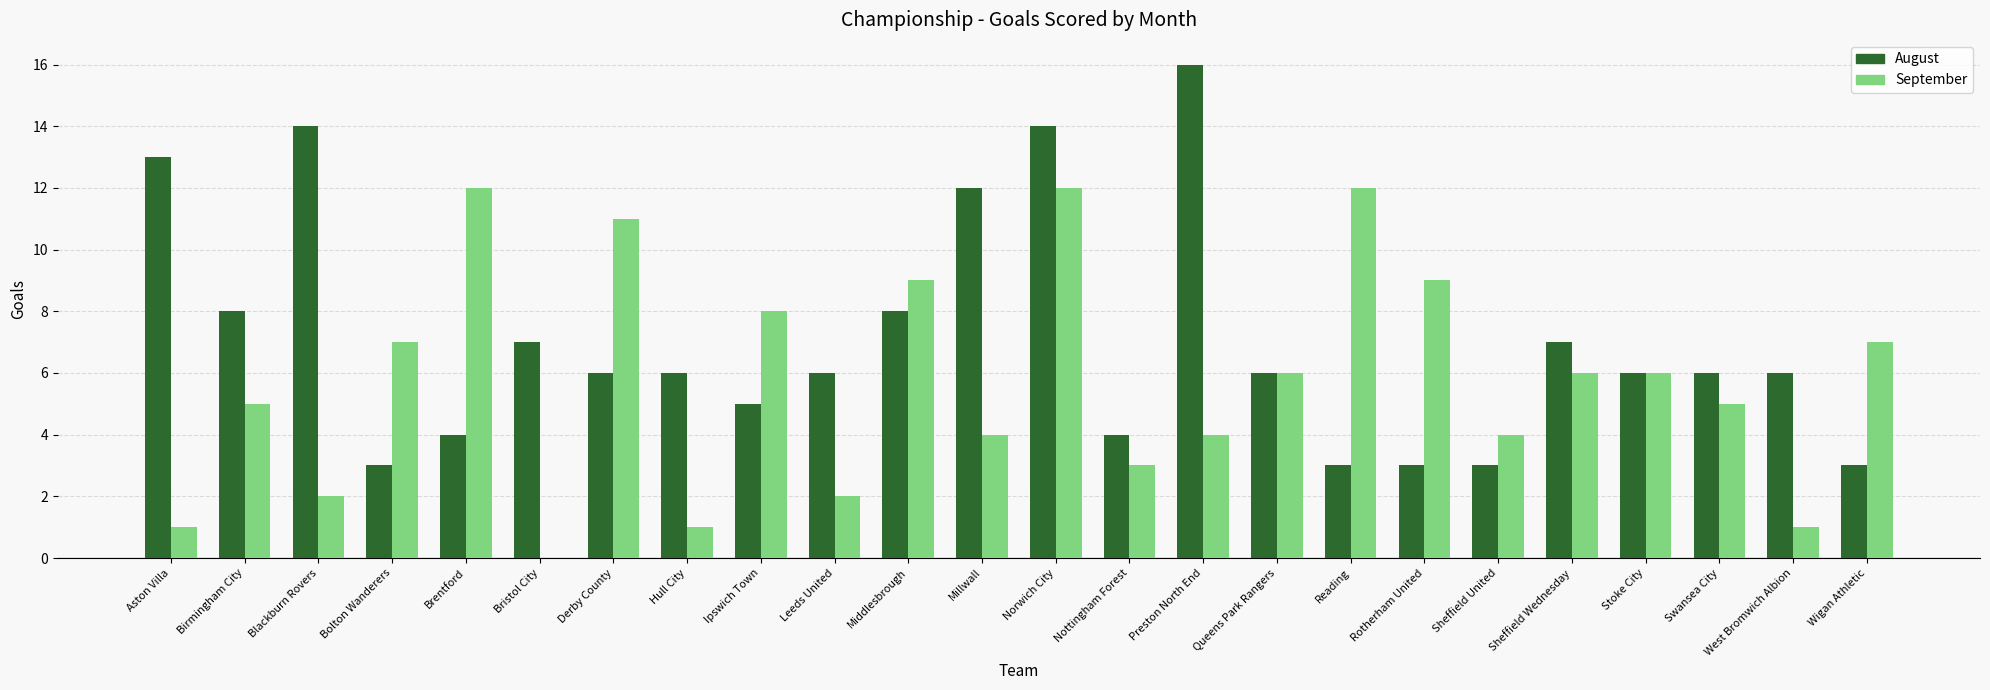

What are all the series names shown in the legend?

August, September